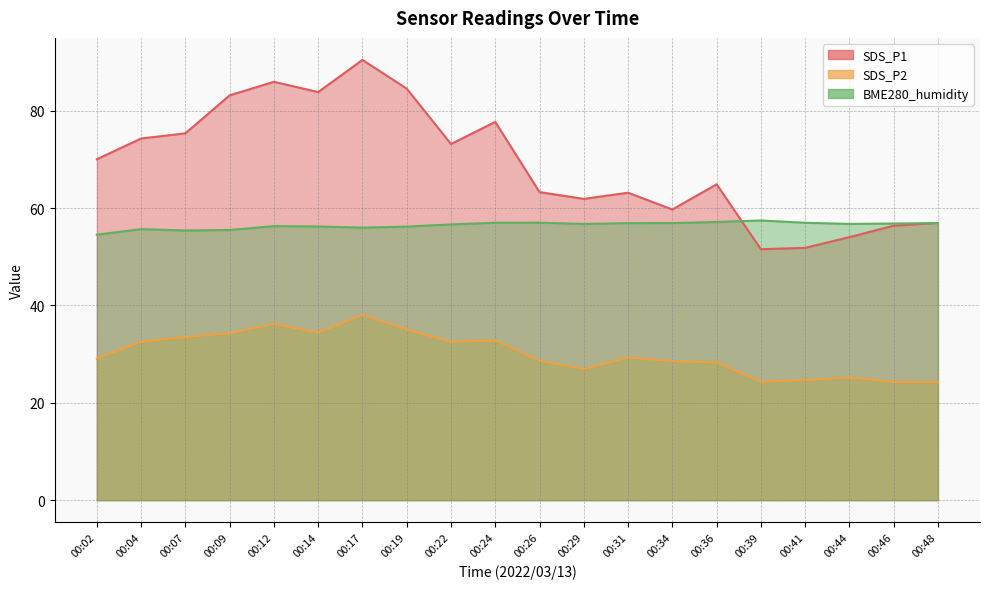

How many data points in BME280_humidity are above 56?

15